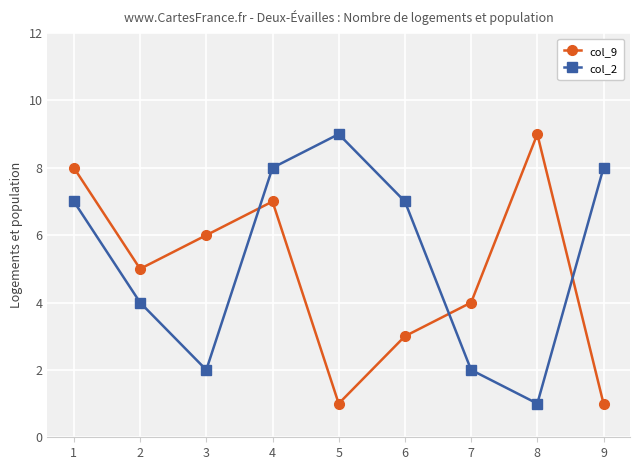

Between which two adjacent categories do col_2 and col_9 first intersect?

3 and 4